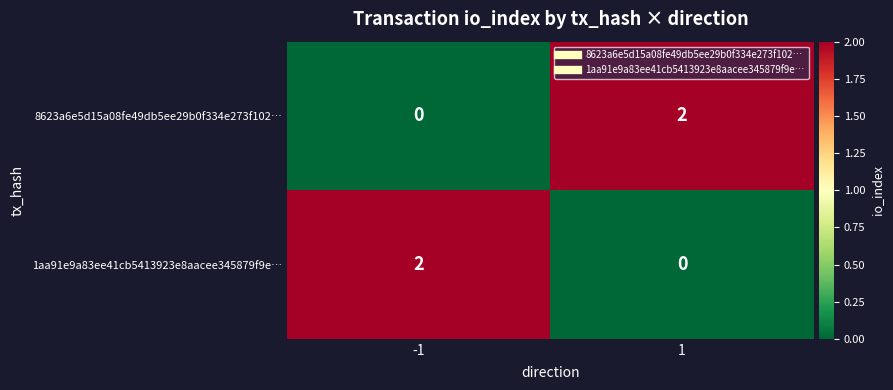

At 1, list the series in order from largest to smallest.

8623a6e5d15a08fe49db5ee29b0f334e273f102…, 1aa91e9a83ee41cb5413923e8aacee345879f9e…